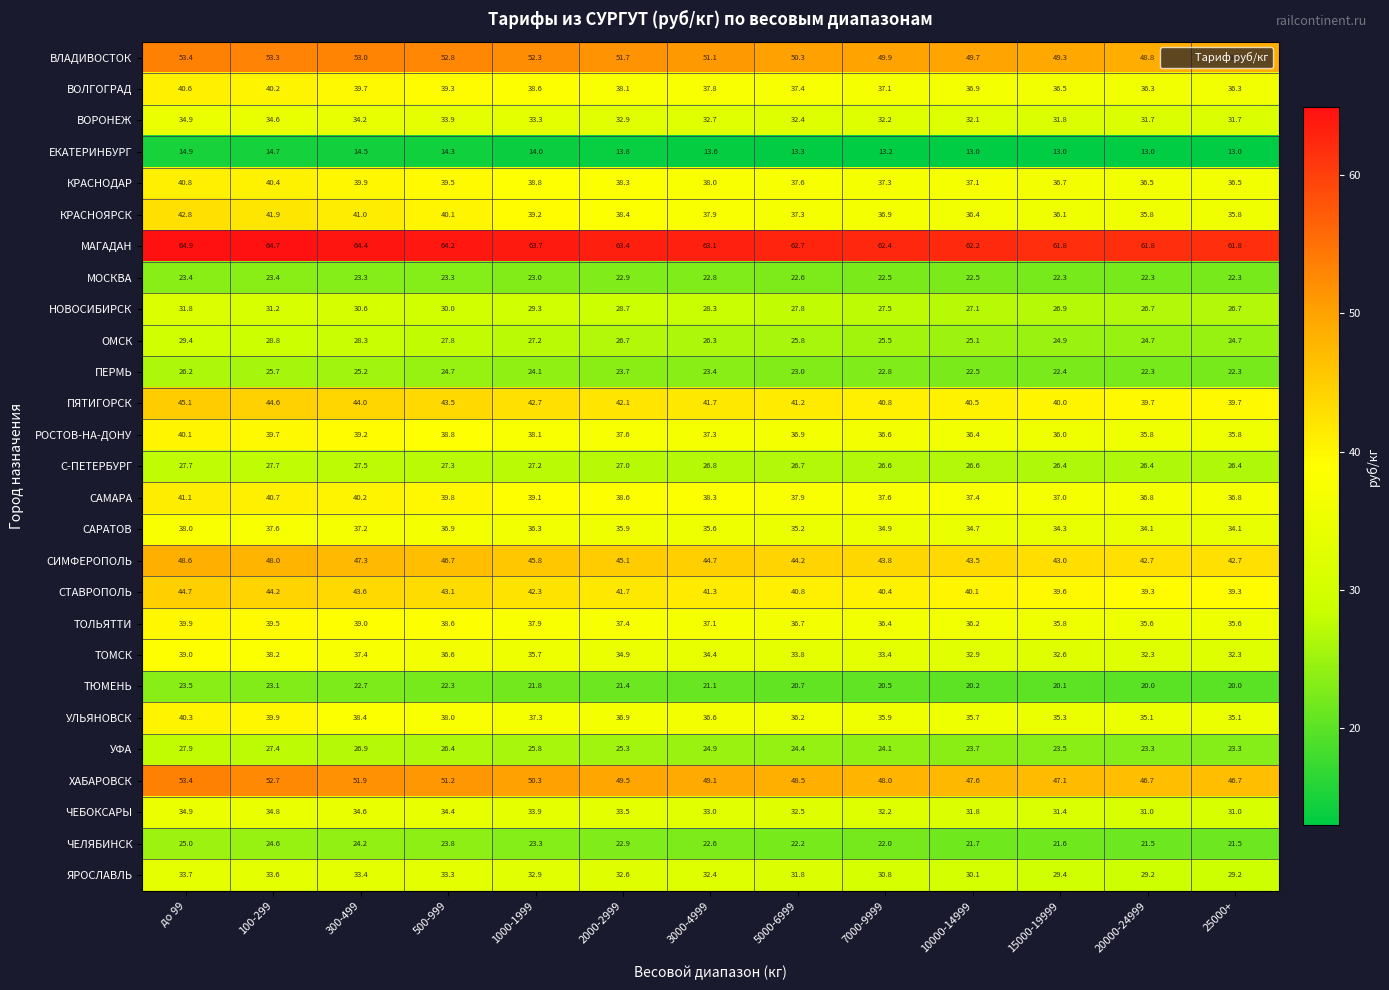

How many categories are shown in the chart?

13